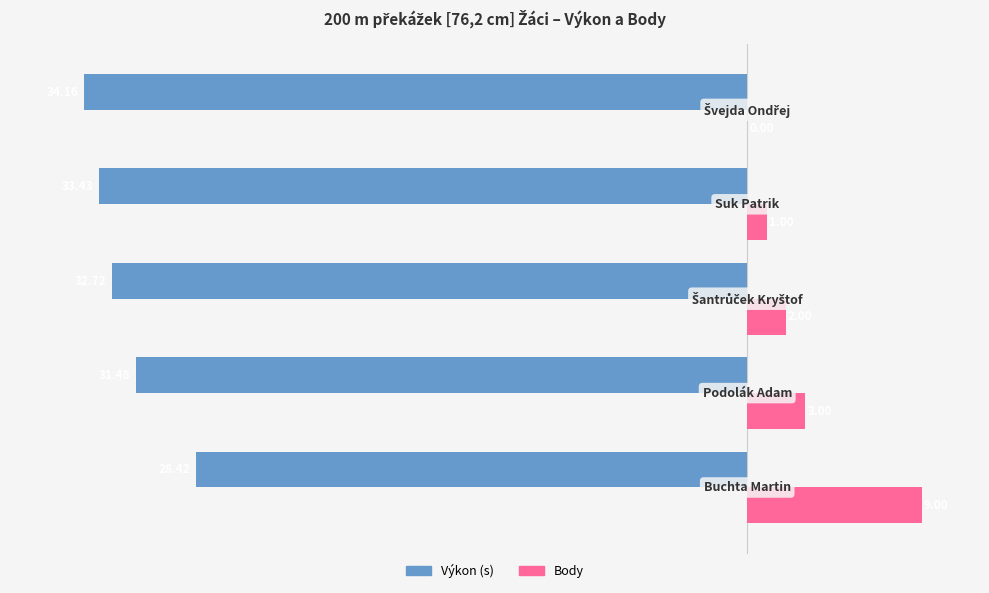

What is the sum of all Výkon (s) values?

-160.2